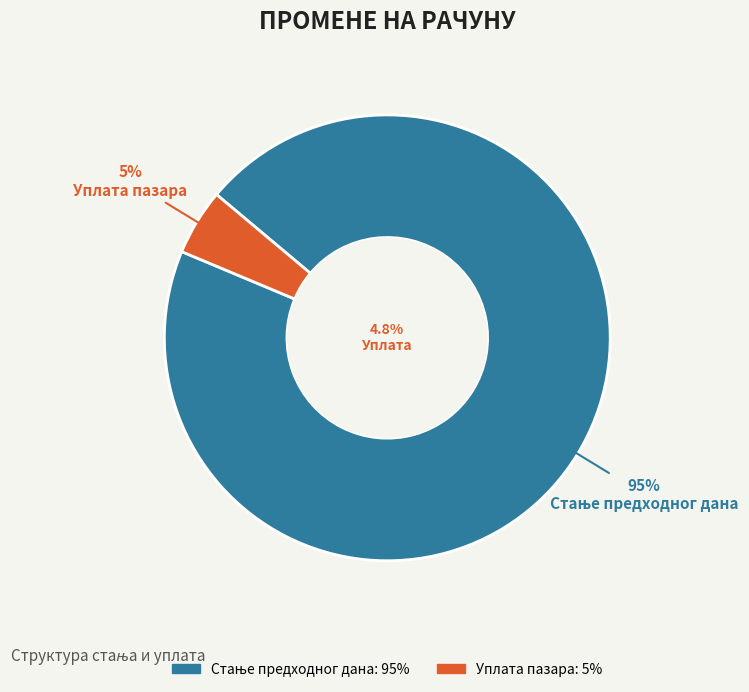

What is the largest slice in the pie chart?

Стање предходног дана